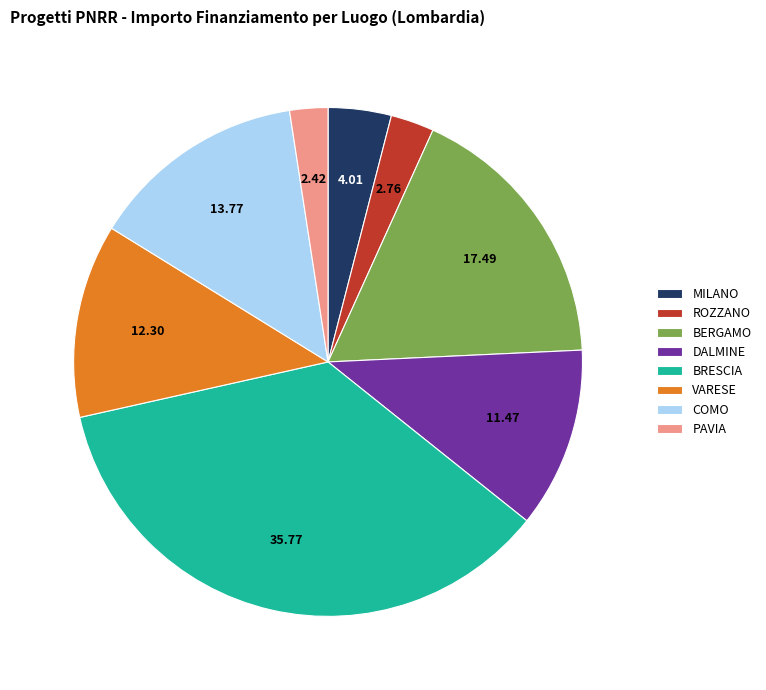

Which has a higher value, DALMINE or MILANO?

DALMINE